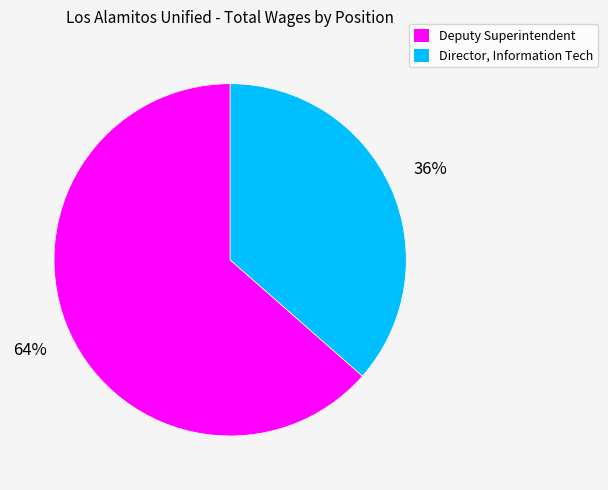

How many slices are in this pie chart?

2